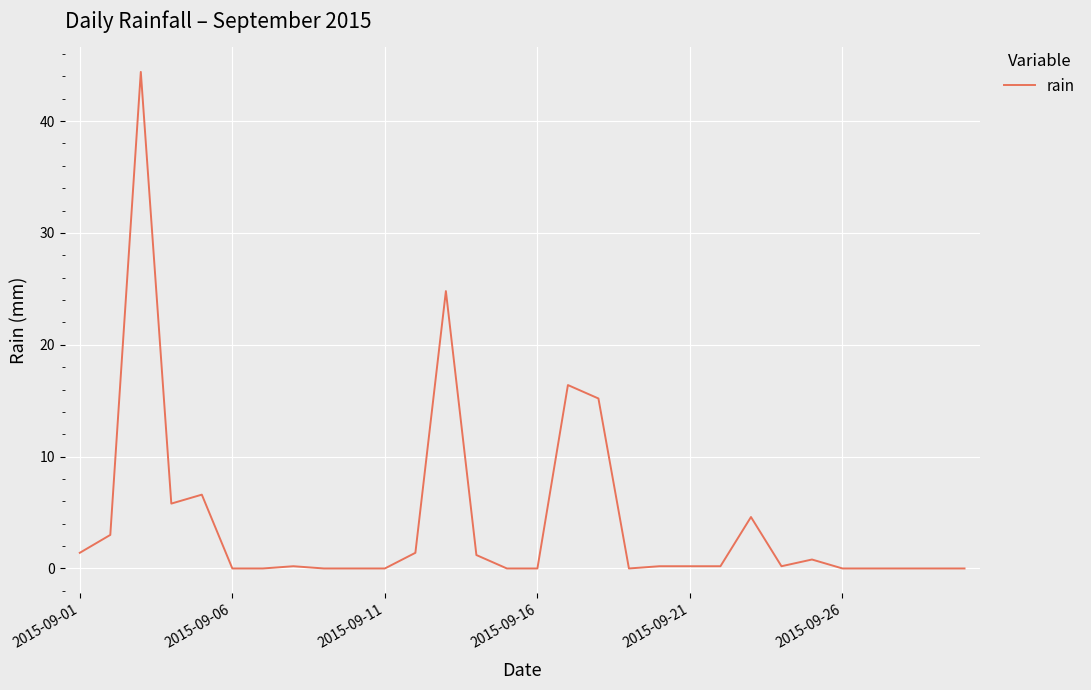

What is the sum of all values?

126.6